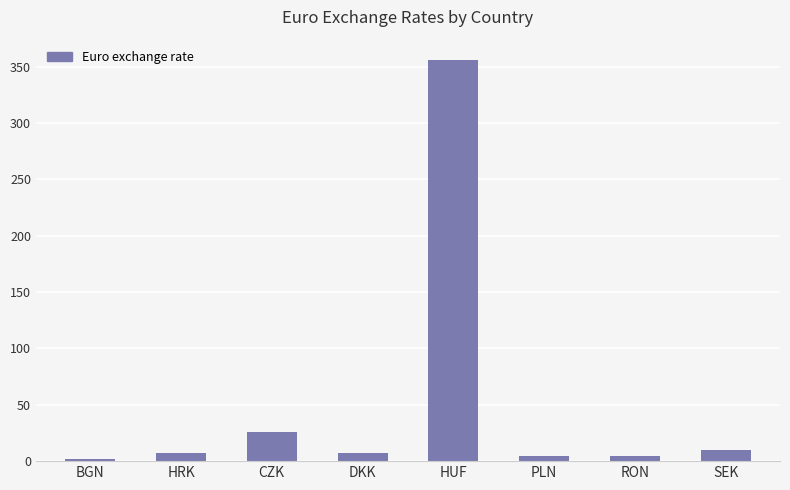

What is the label of the 2nd bar from the left?

HRK